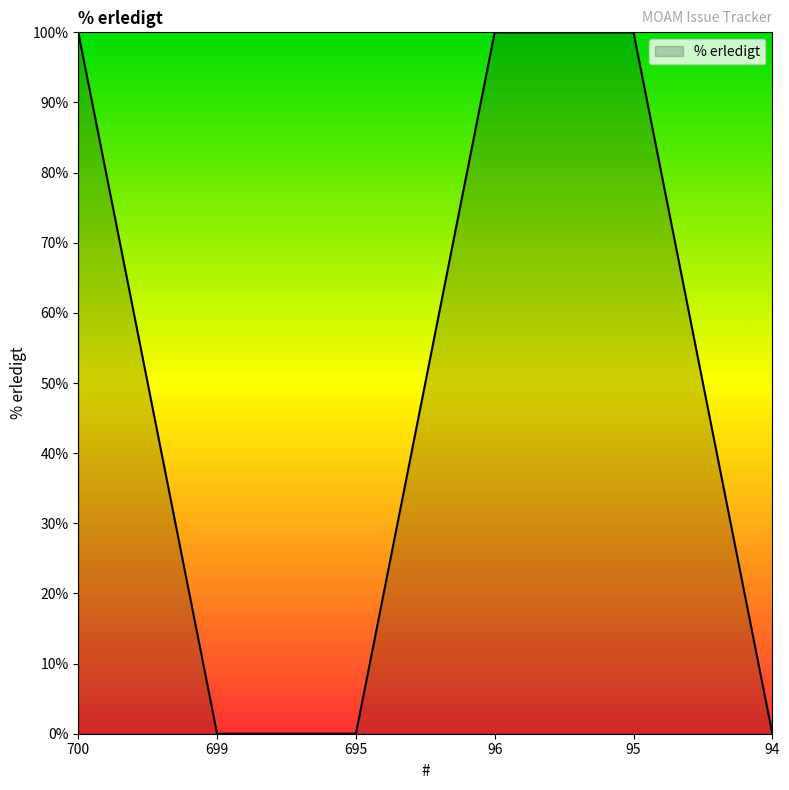

Count the values in the range 0 to 100.

6